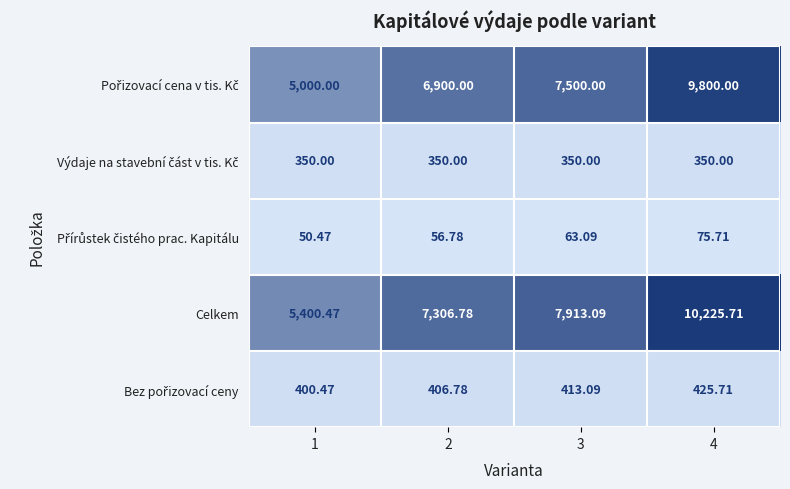

Which series has the largest total across all categories?

Celkem